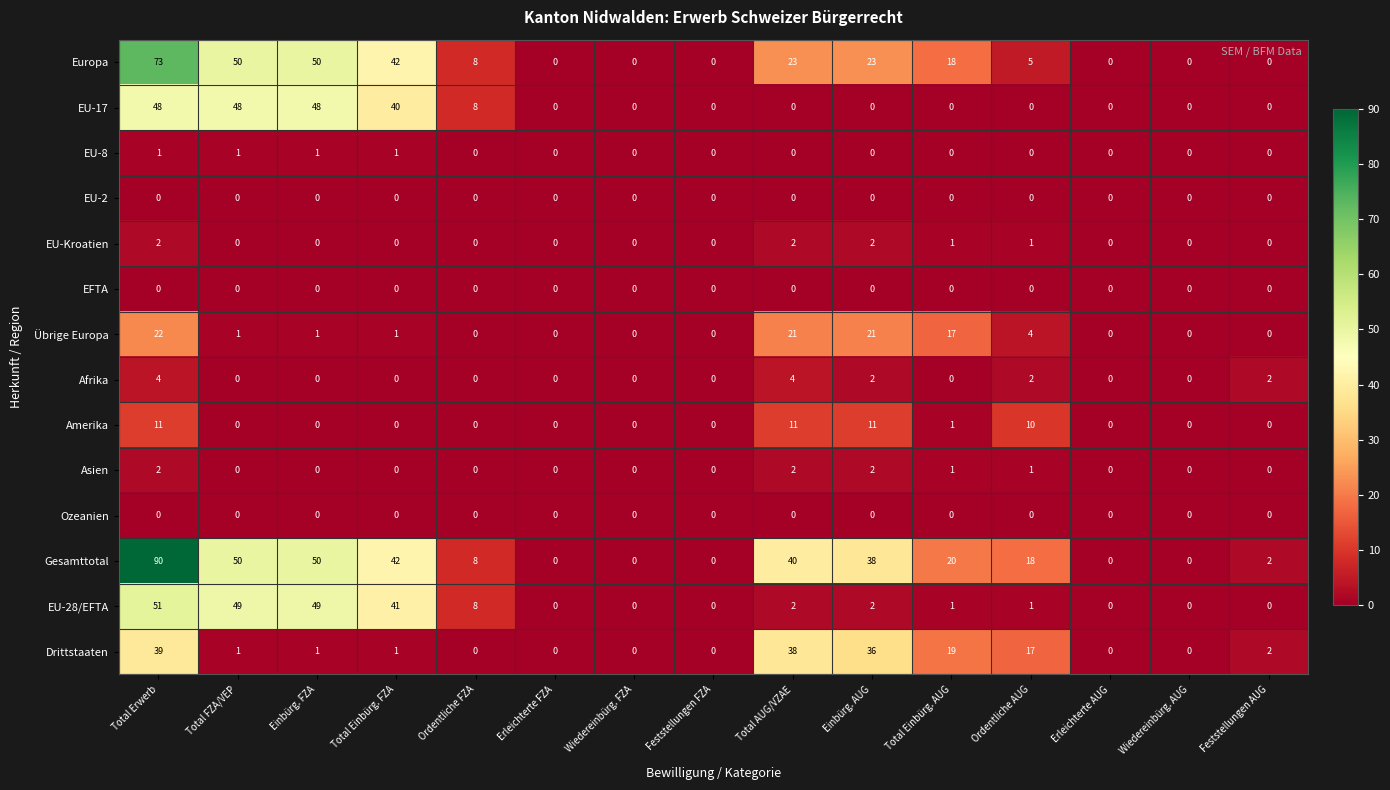

Is it true that EU-Kroatien equals 2 at Total Einbürg. AUG?

False